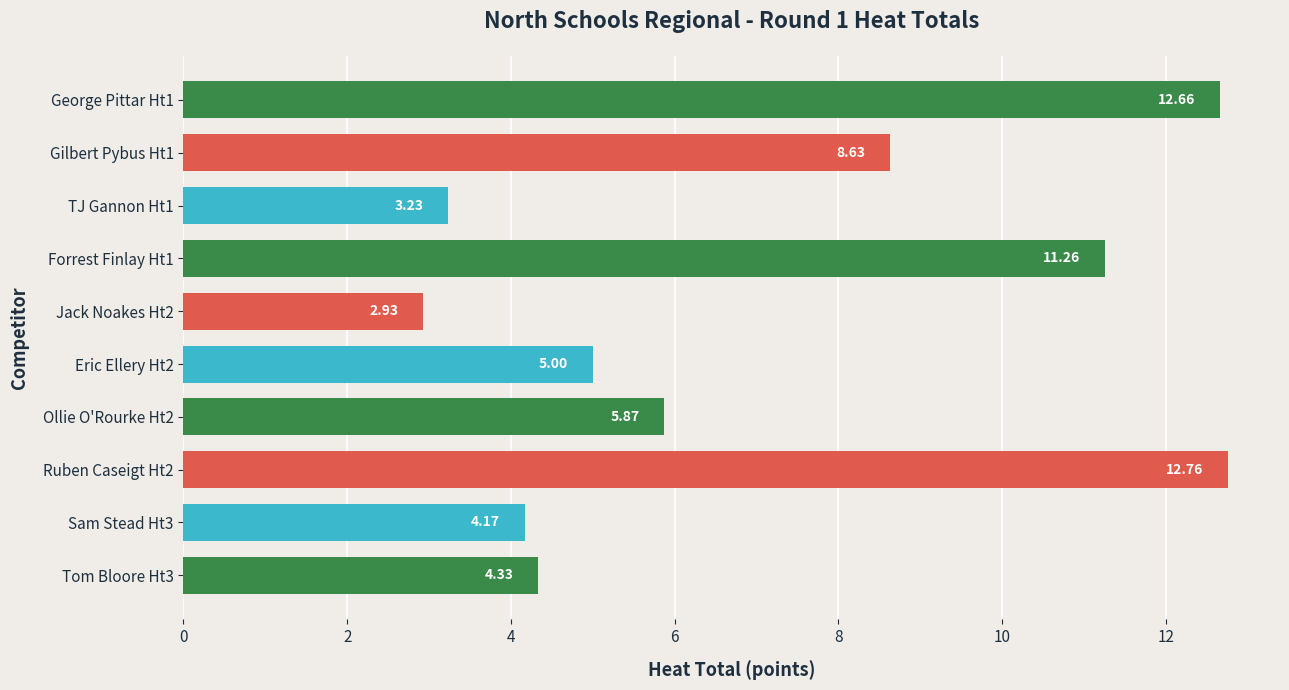

What is the ratio of the value at Ollie O'Rourke Ht2 to the value at Ruben Caseigt Ht2?

0.5